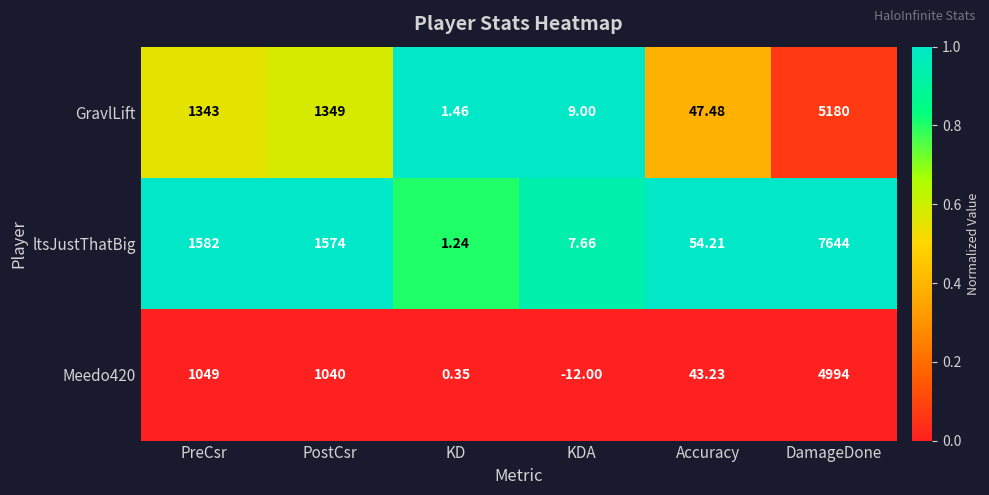

At which category is the sum across all series the highest?

DamageDone